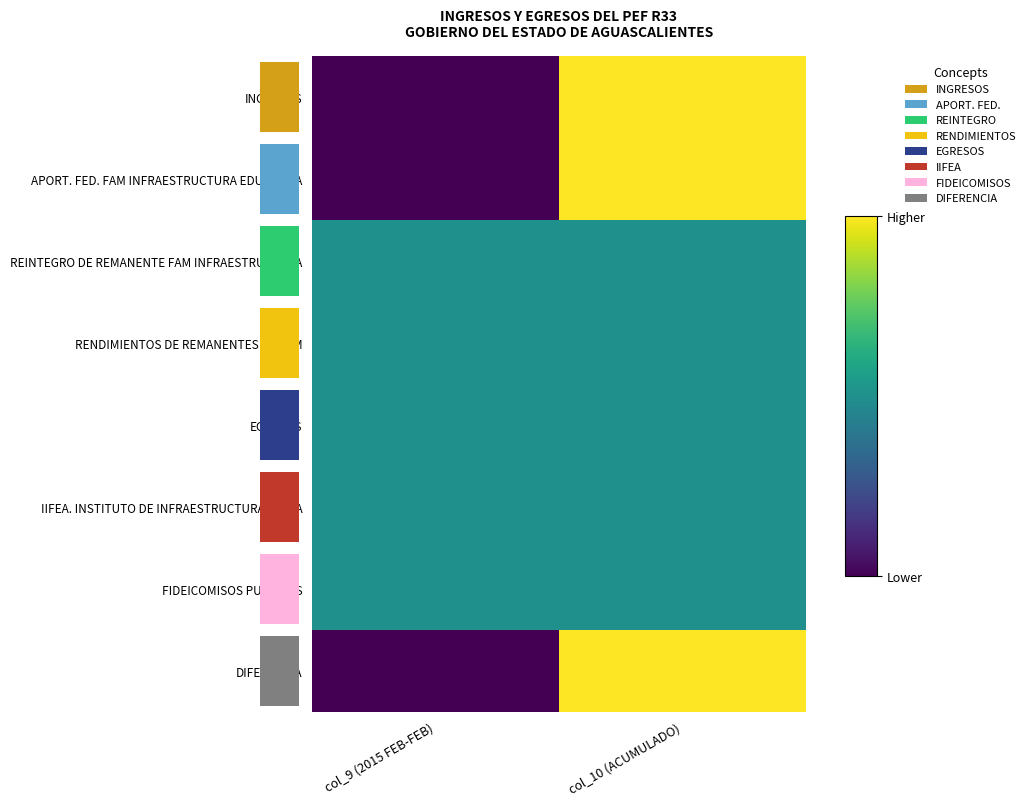

What is the sum of the FIDEICOMISOS PUBLICOS values at col_10 (ACUMULADO) and col_9 (2015 FEB-FEB)?

1.0